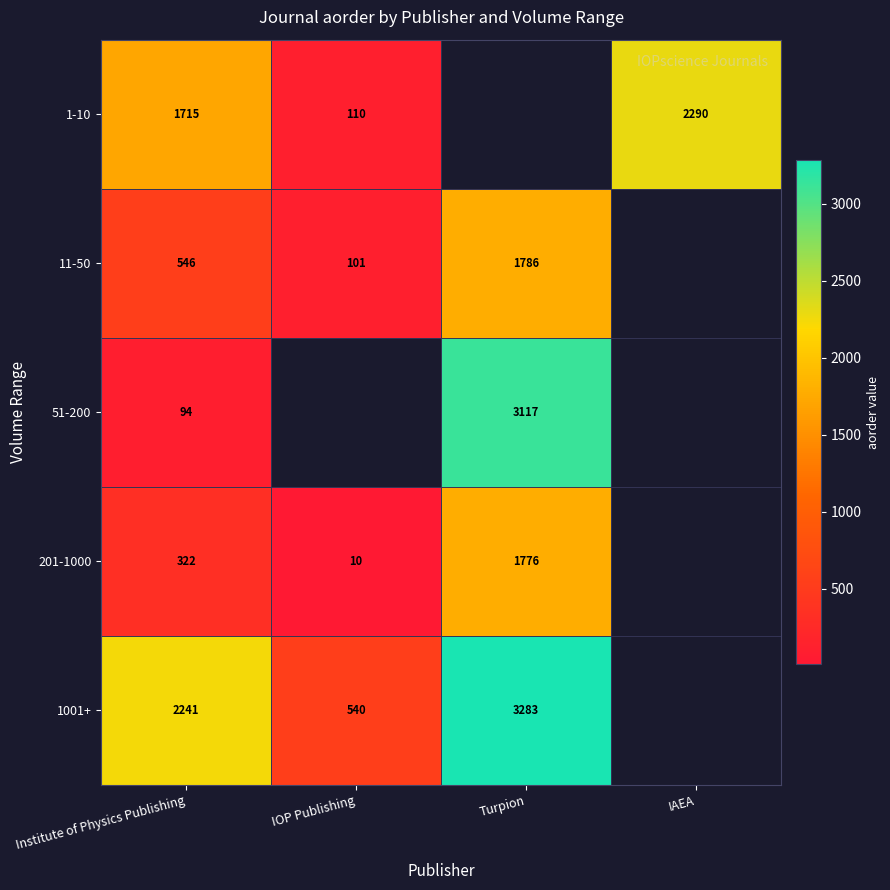

What is the sum of the 11-50 values at Institute of Physics Publishing and Turpion?

2332